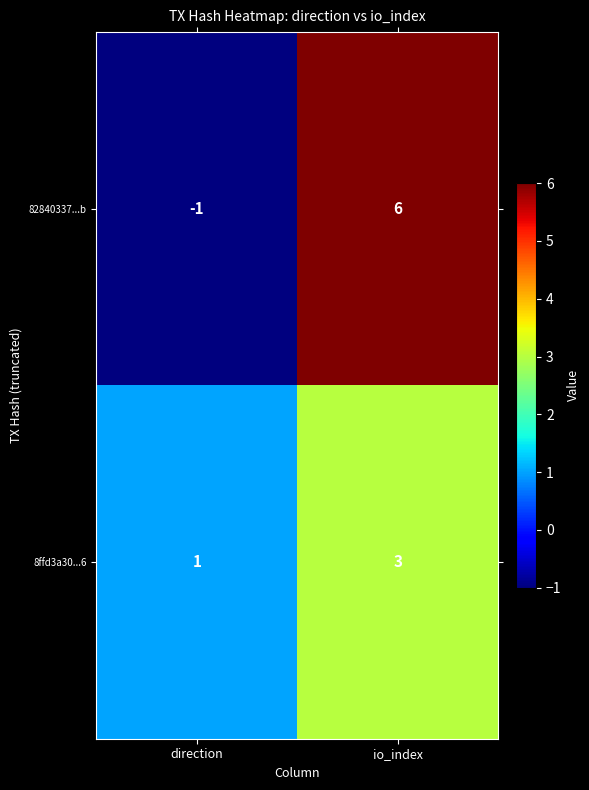

Rank the series by their maximum value, from lowest to highest.

8ffd3a30...6, 82840337...b